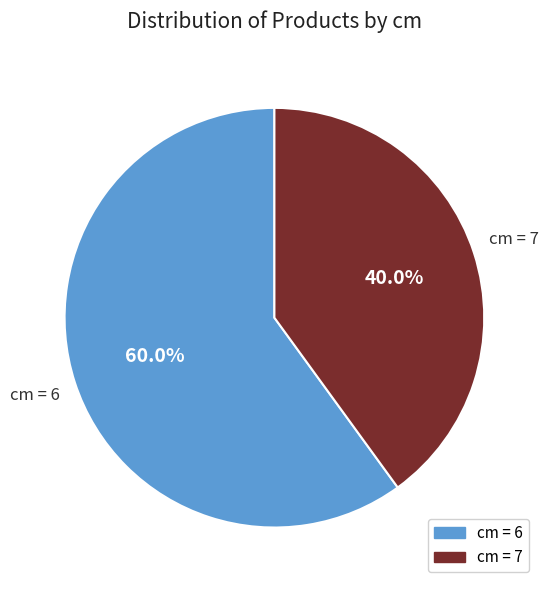

Does any single category account for the majority?

Yes